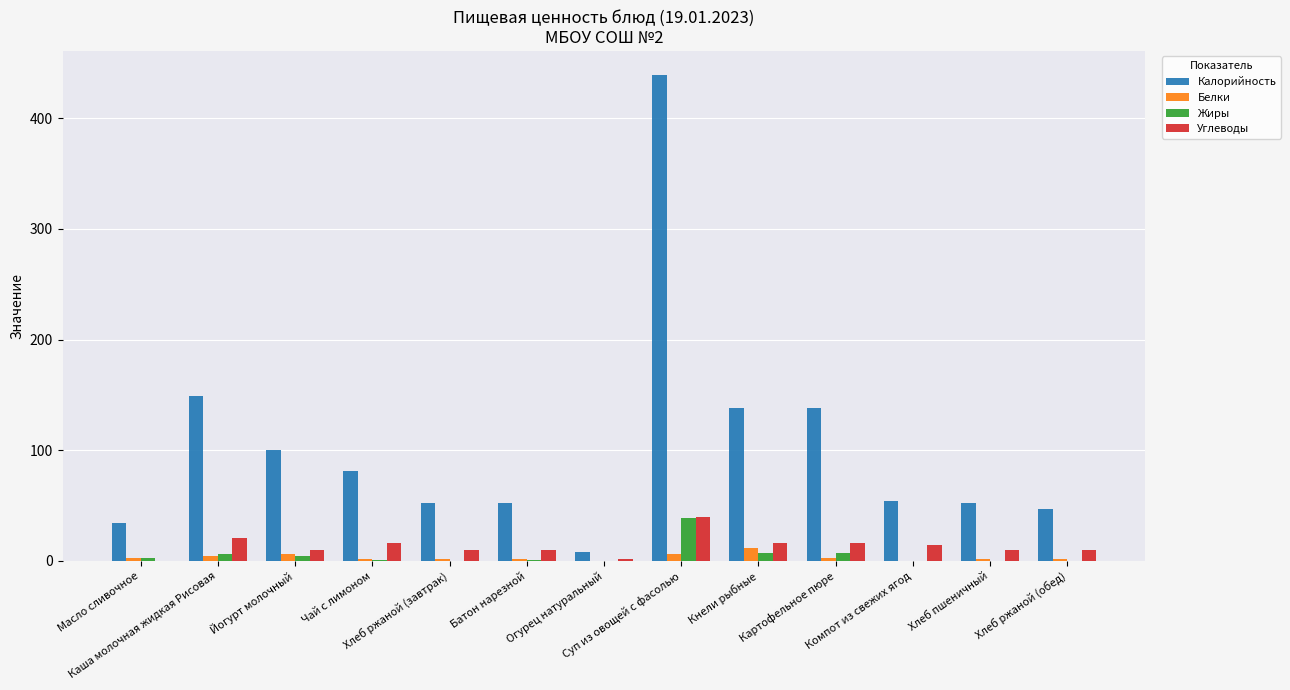

How many distinct data groups are displayed?

4